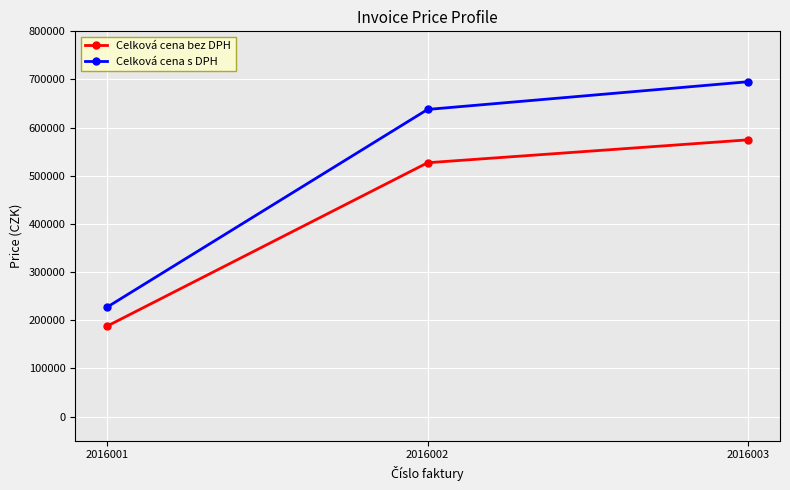

Rank the categories by Celková cena s DPH value from highest to lowest.

2016003, 2016002, 2016001